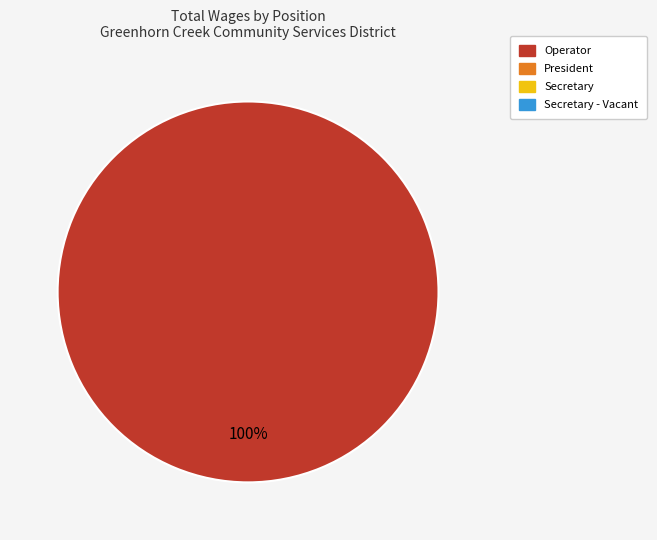

Count the number of slices in the pie.

1